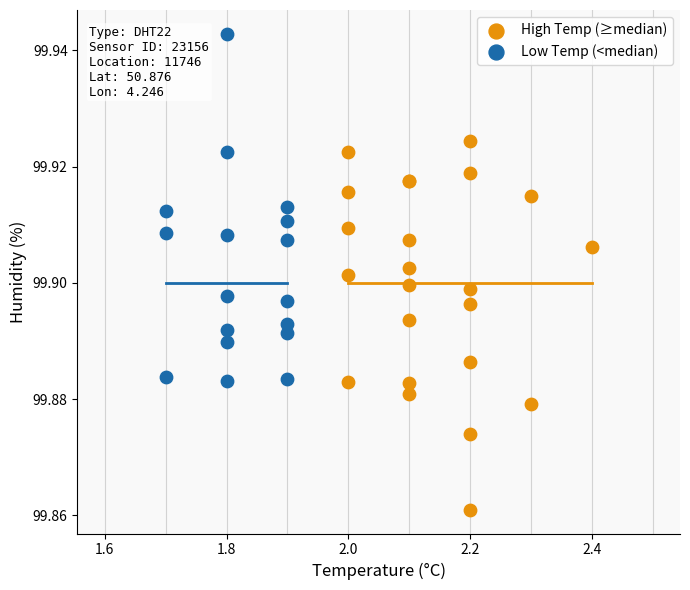

Which series contains the lowest Y value?

High Temp (≥median)